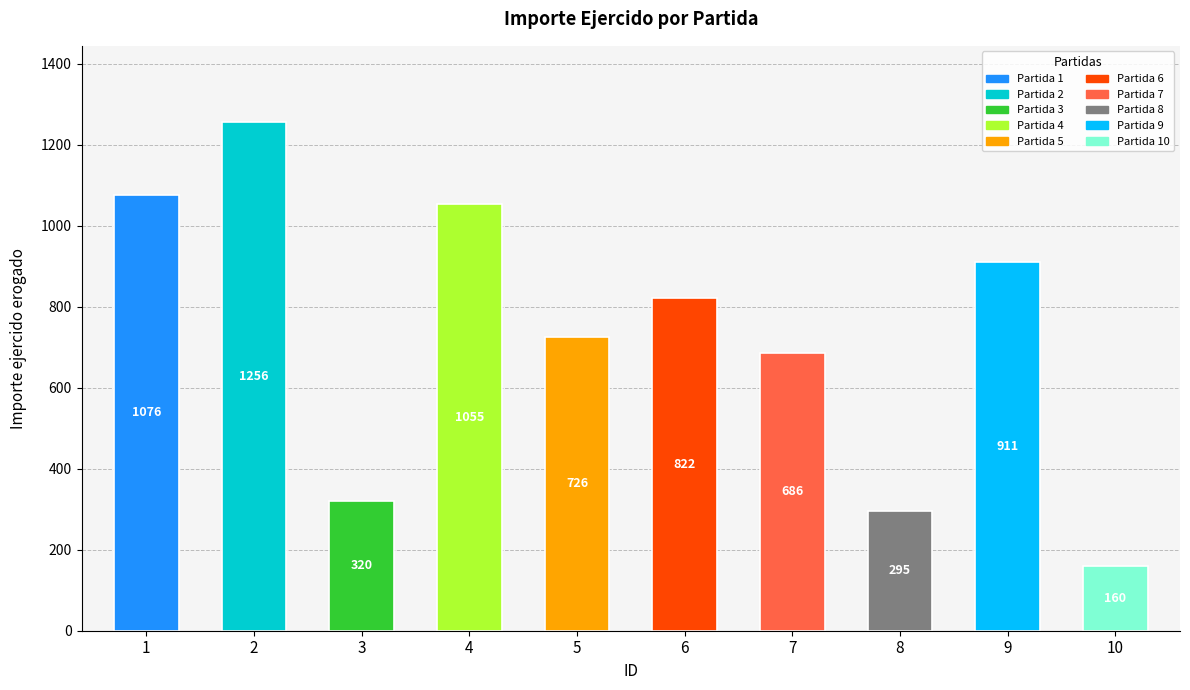

What is the value of the 6th bar from the left?

822